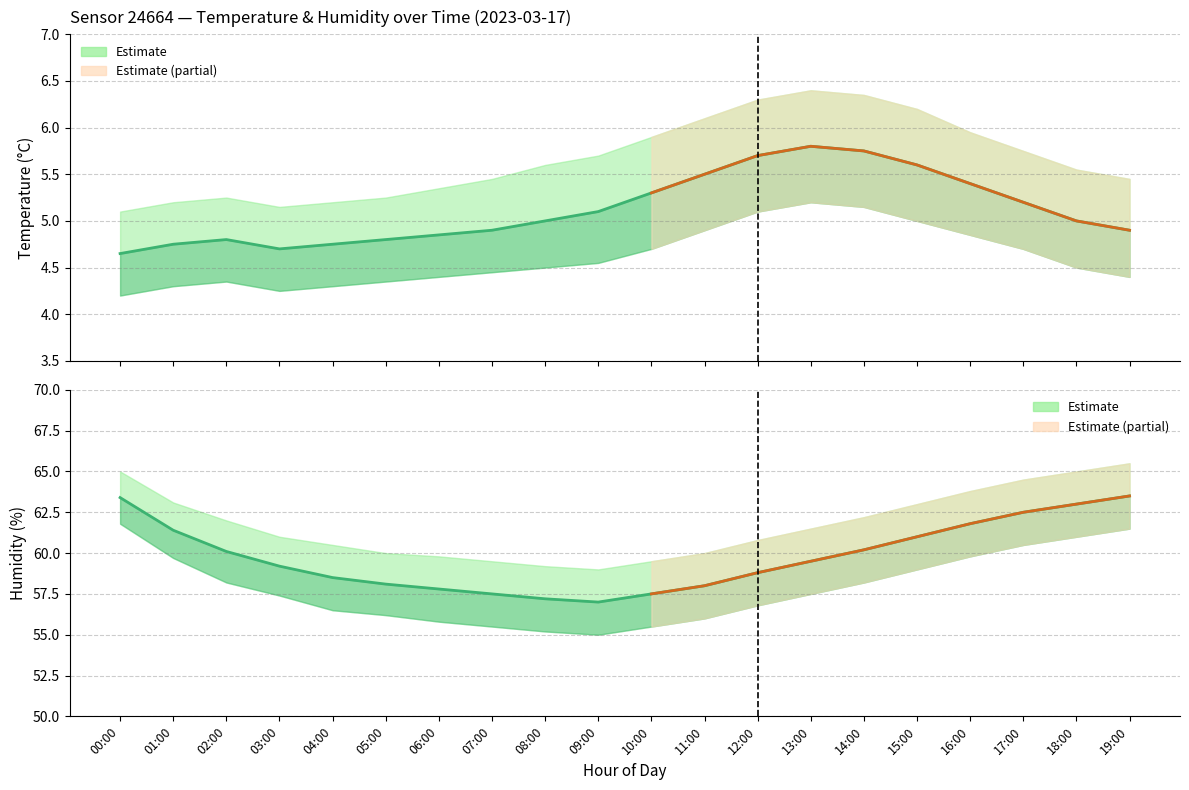

Reading left to right, transcribe all the data shown in this chart.

temperature: 4.7	4.8	4.8	4.7	4.8	4.8	4.8	4.9	5.0	5.1	5.3	5.5	5.7	5.8	5.8	5.6	5.4	5.2	5.0	4.9
humidity: 63.4	61.4	60.1	59.2	58.5	58.1	57.8	57.5	57.2	57.0	57.5	58.0	58.8	59.5	60.2	61.0	61.8	62.5	63.0	63.5